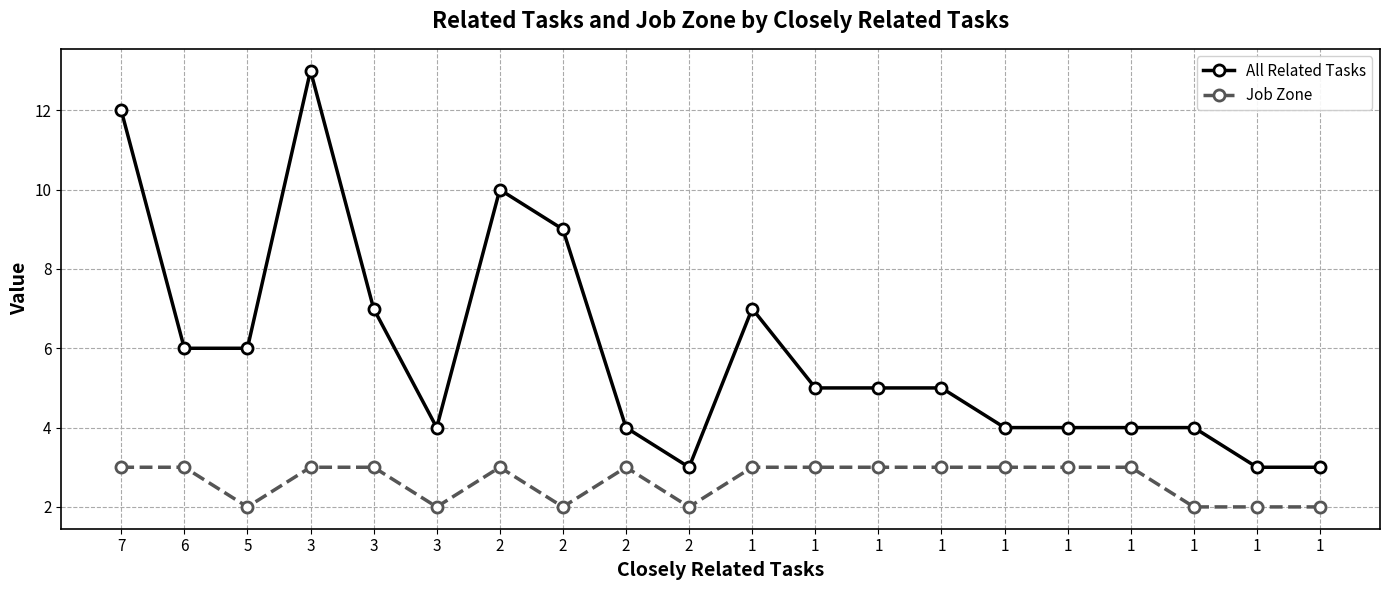

At which label is All Related Tasks closest to 8?

3